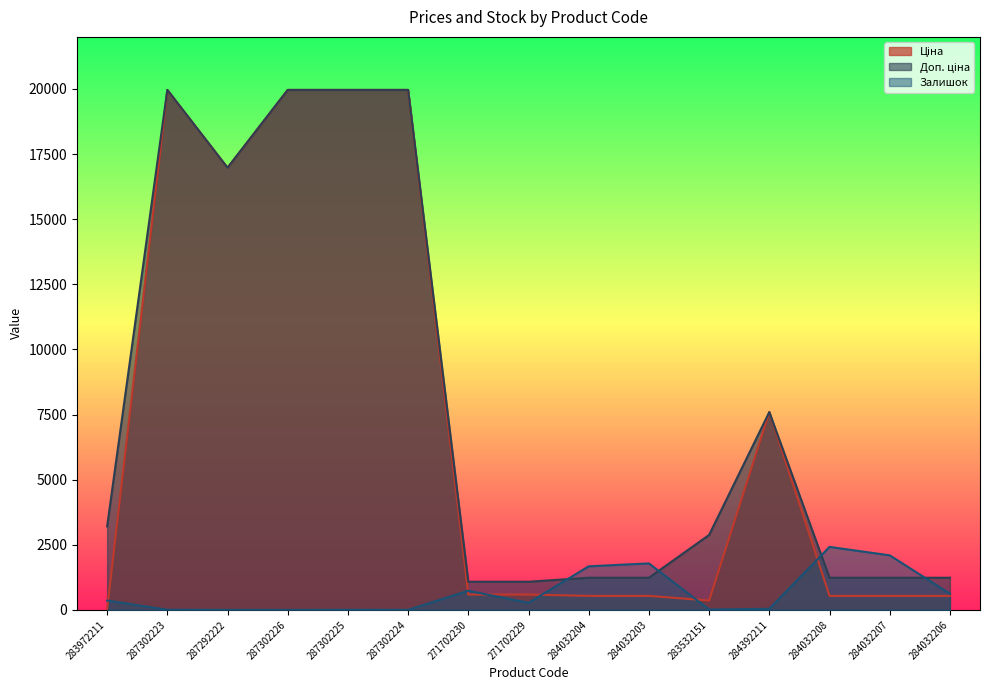

What is the label of the 9th point from the left?

284032204